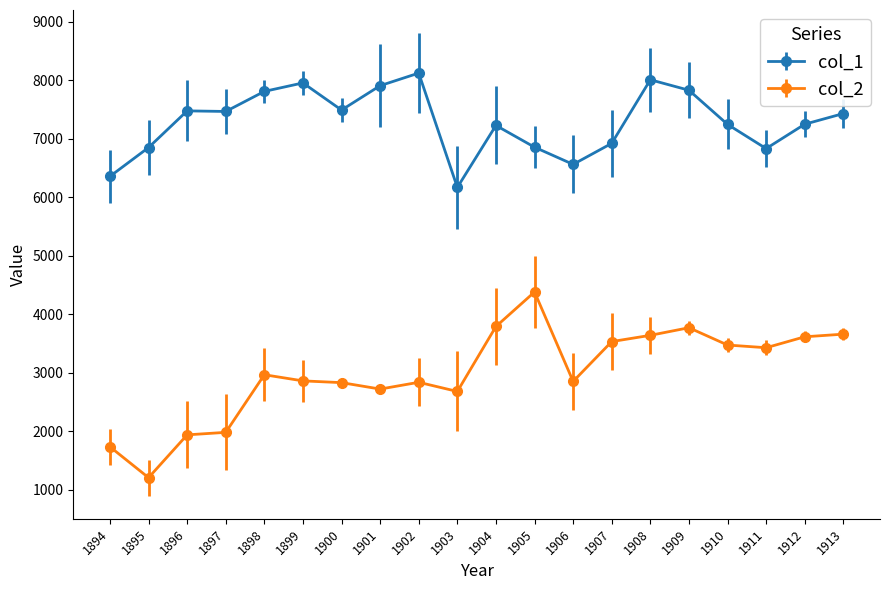

List the series in order of their overall mean, highest first.

col_1, col_2